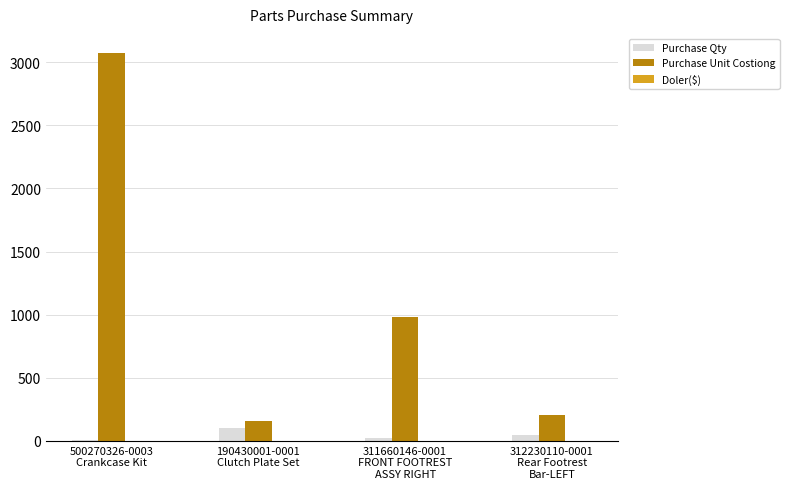

Which series has the largest total across all categories?

Purchase Unit Costiong